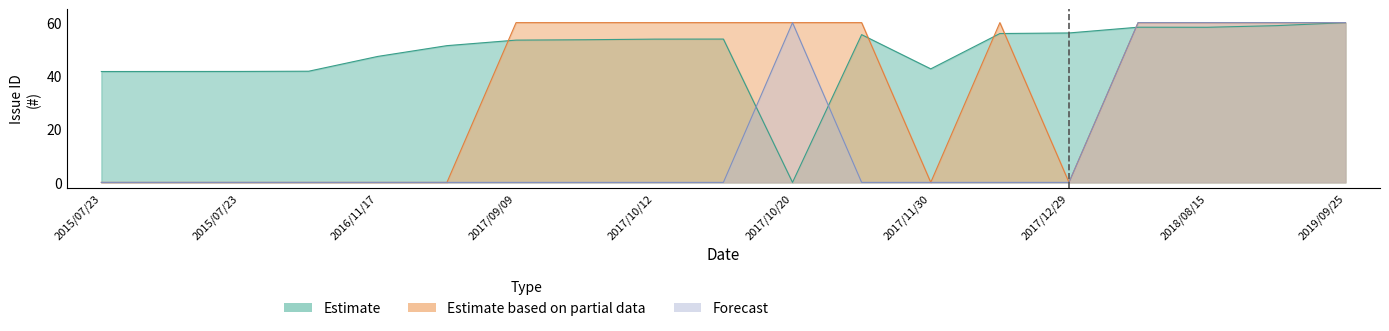

List the labels in order of Forecast value, smallest first.

2015/07/23, 2015/07/23, 2015/07/23, 2015/07/23, 2016/11/17, 2017/09/08, 2017/09/09, 2017/09/15, 2017/10/12, 2017/10/12, 2017/10/30, 2017/11/30, 2017/12/05, 2017/12/29, 2017/10/20, 2018/08/07, 2018/08/15, 2018/09/21, 2019/09/25